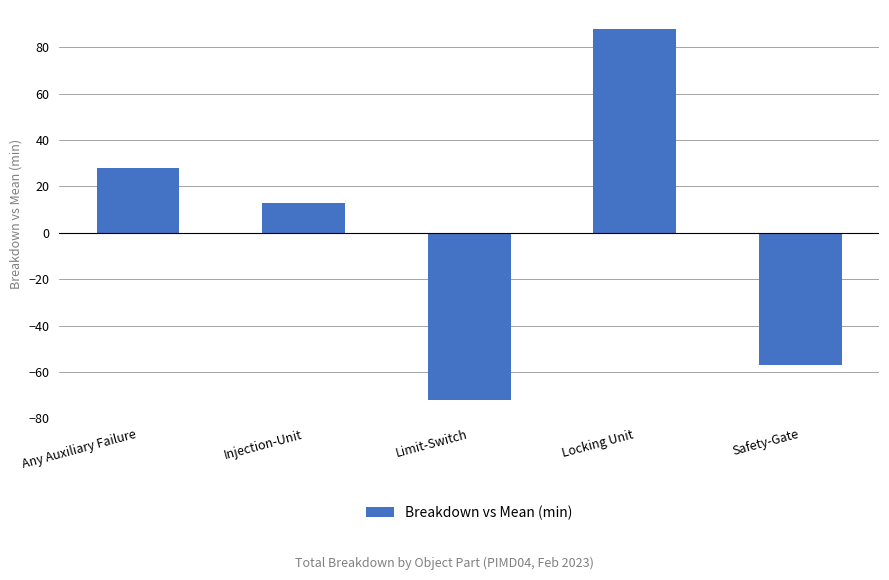

Between Locking Unit and Safety-Gate, which is larger?

Locking Unit